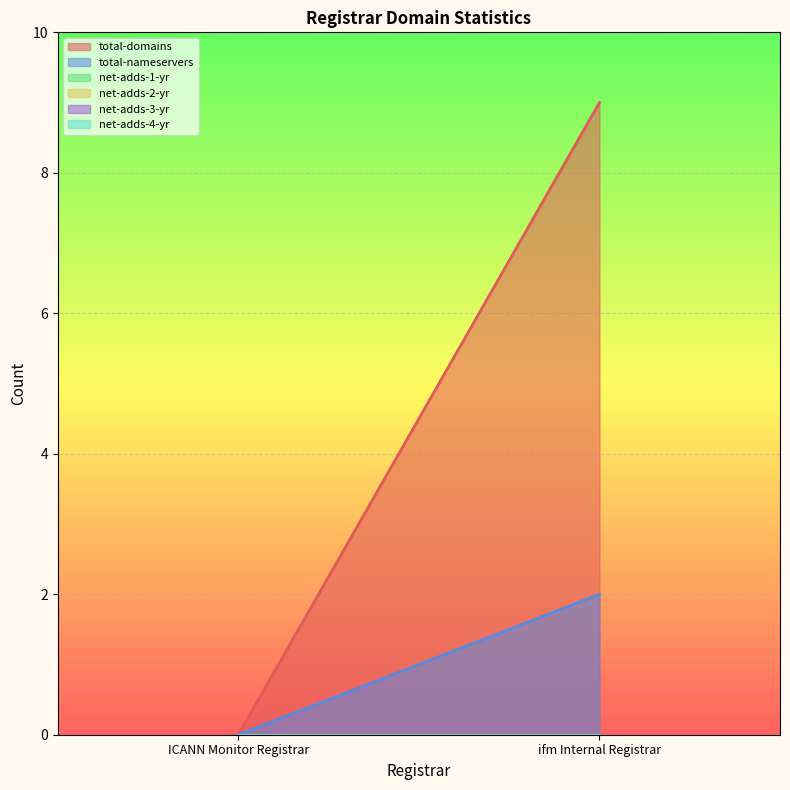

At ifm Internal Registrar, list the series in order from largest to smallest.

total-domains, total-nameservers, net-adds-1-yr, net-adds-2-yr, net-adds-3-yr, net-adds-4-yr